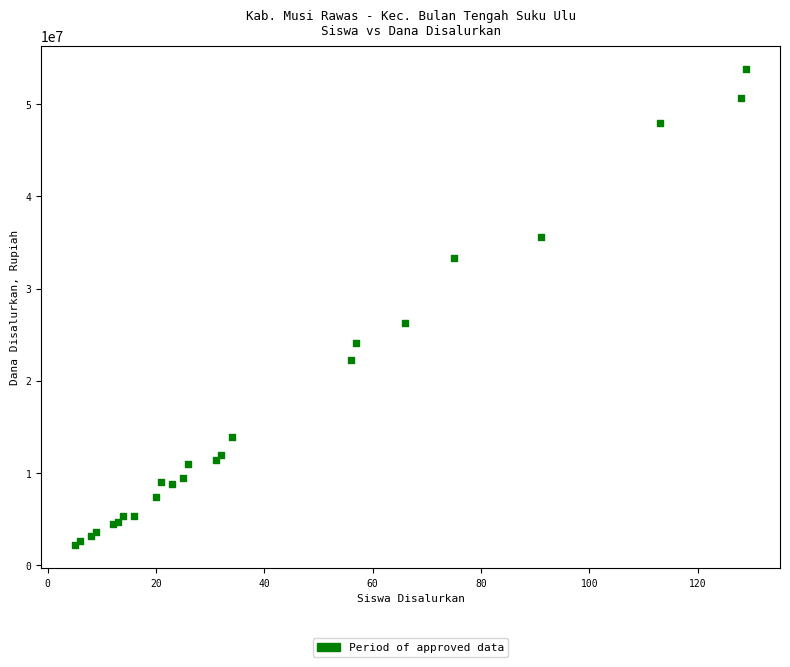

What Y value in the scatter plot is closest to 28012500?

26325000